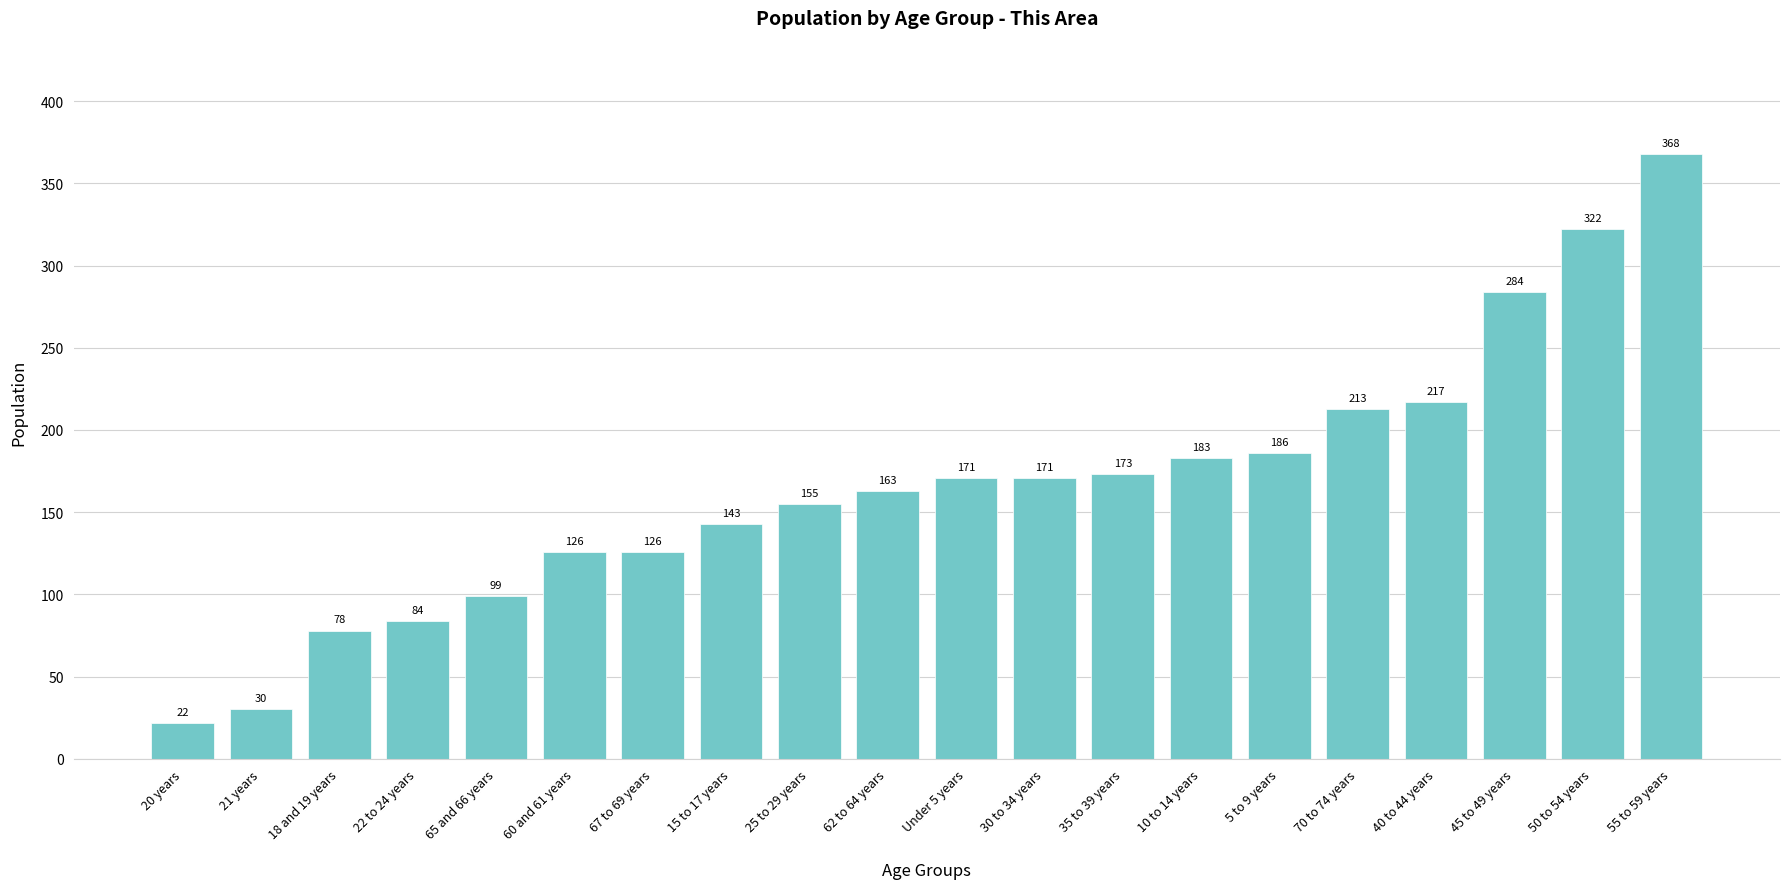

Does the chart contain any negative values?

No